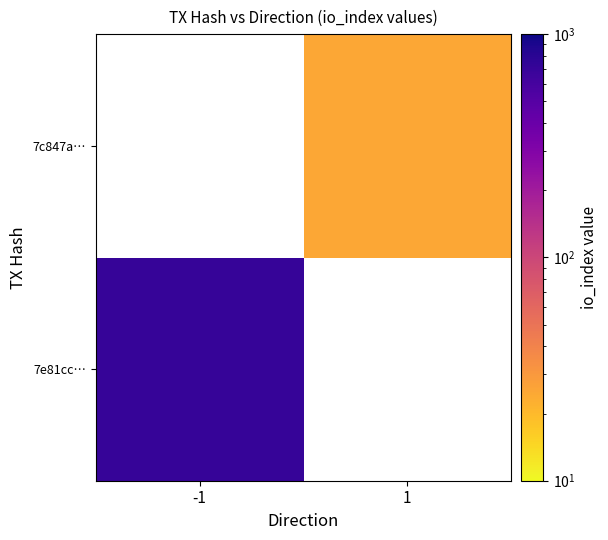

Count the number of categories in the chart.

2